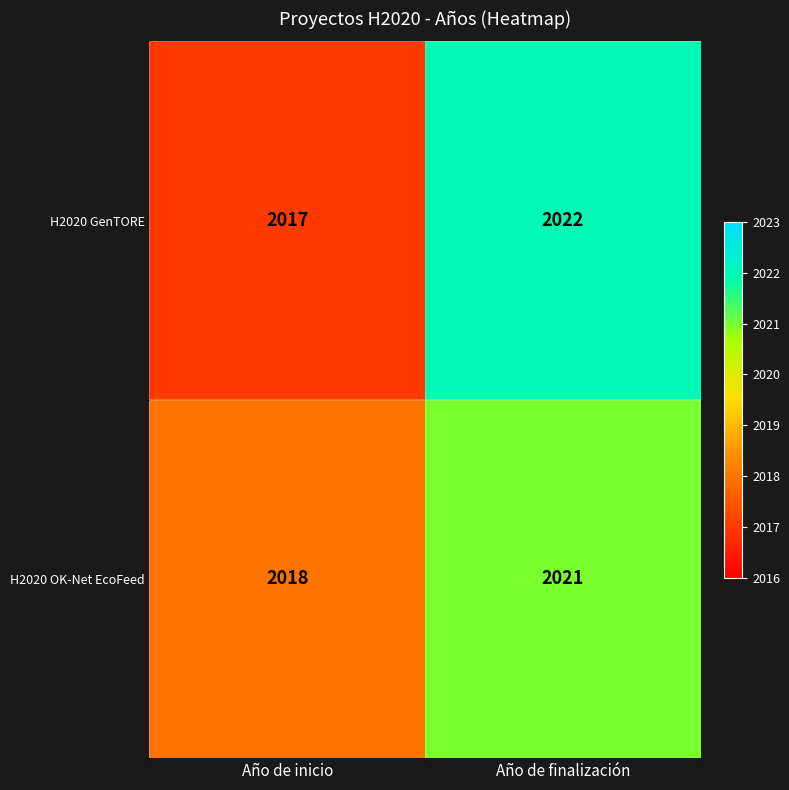

How many data points does each series have?

2